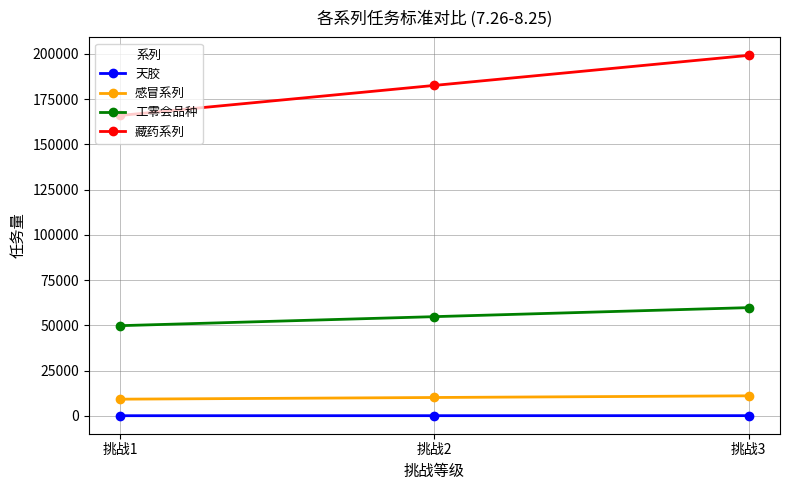

Rank the series by their maximum value, from lowest to highest.

天胶, 感冒系列, 工零会品种, 藏药系列